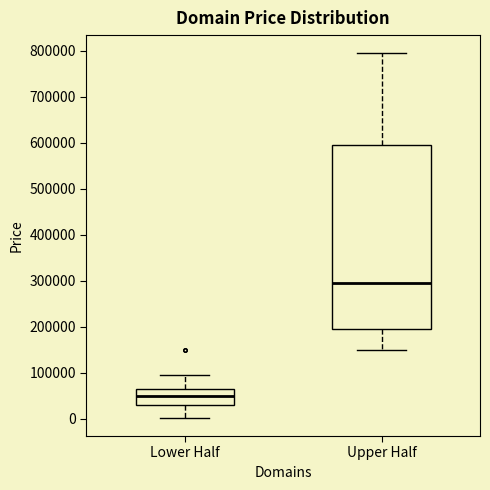

Comparing the boxes themselves (not the whiskers), which one is the tallest?

Upper Half